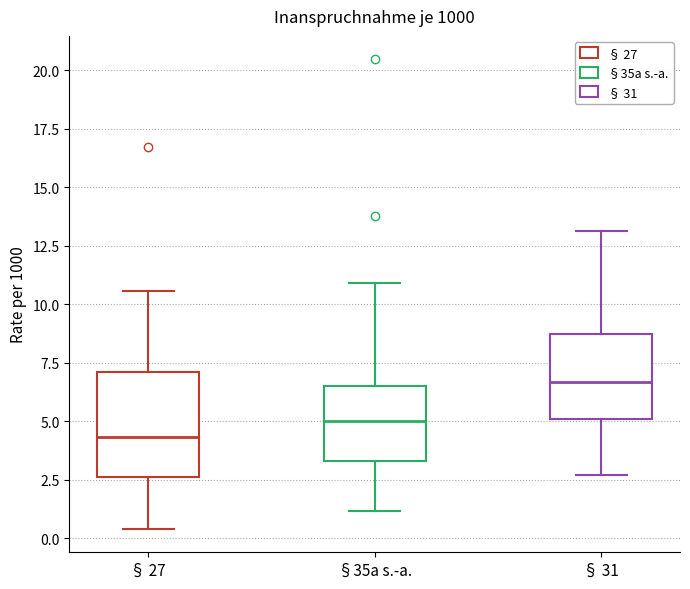

Reading left to right, transcribe this box plot: for each box, give where its median line is, the range the box spans, and where its two whiskers end, as read against the y-axis. The values are not printed on the chart, so give them approximately, as read against the axis.

§ 27: median 4.5, box 2.5 to 7.0, whiskers 0.5 to 10.5
§35a s.-a.: median 5.0, box 3.5 to 6.5, whiskers 1.0 to 11.0
§ 31: median 6.5, box 5.0 to 8.5, whiskers 2.5 to 13.0